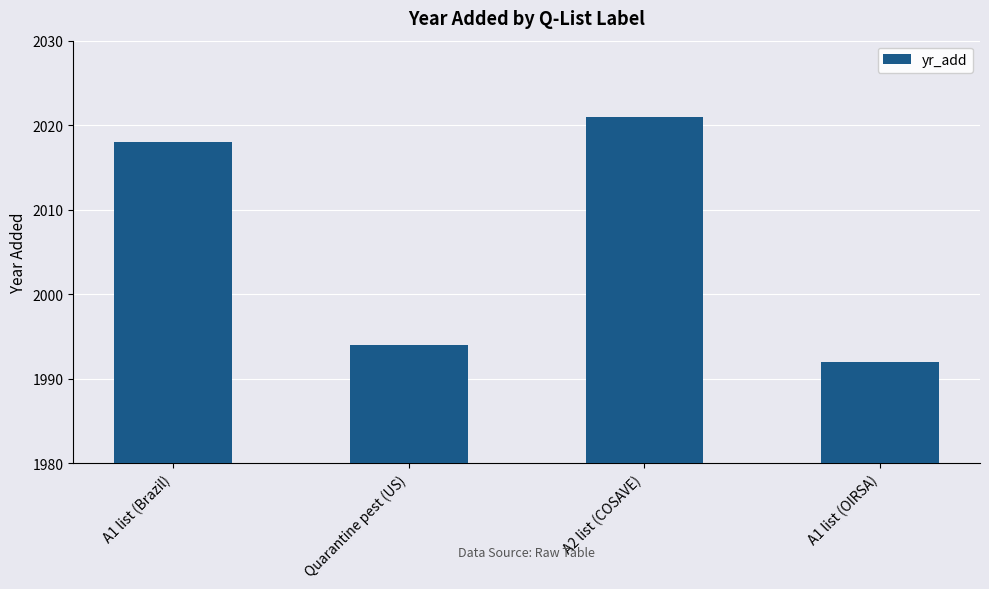

Is it true that the value at A1 list (Brazil) is 2018?

True